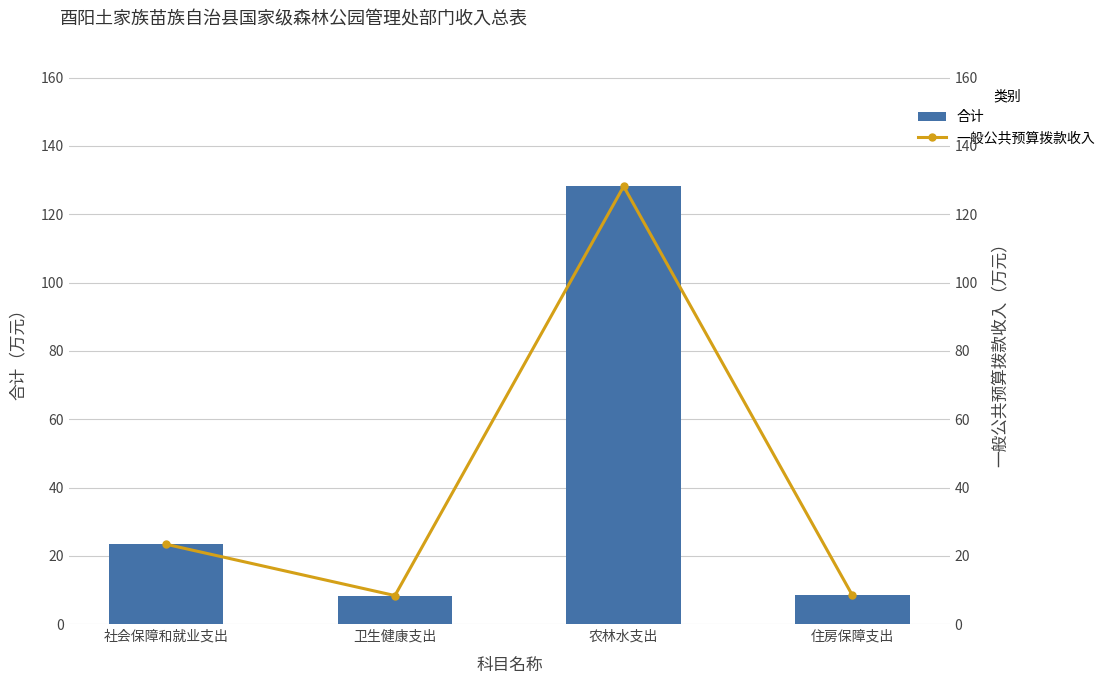

Is it true that 一般公共预算拨款收入 equals 12.9 at 卫生健康支出?

False